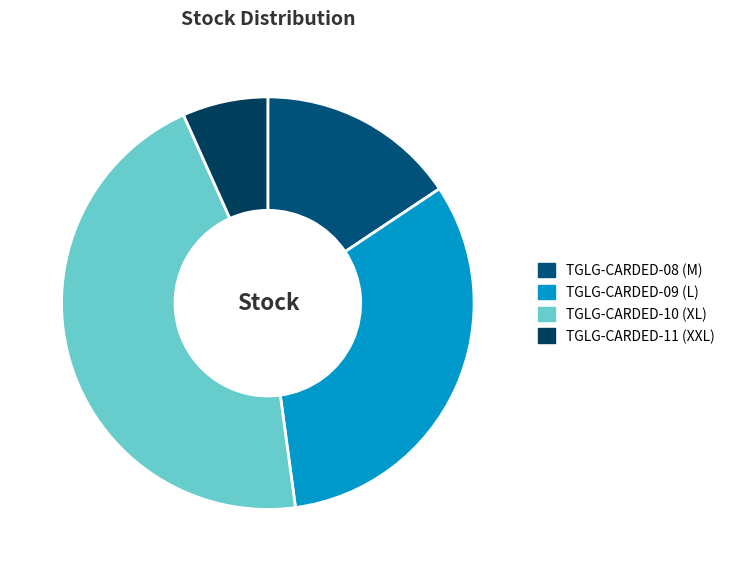

To the nearest percent, what percentage of the pie is TGLG-CARDED-11 (XXL)?

7%